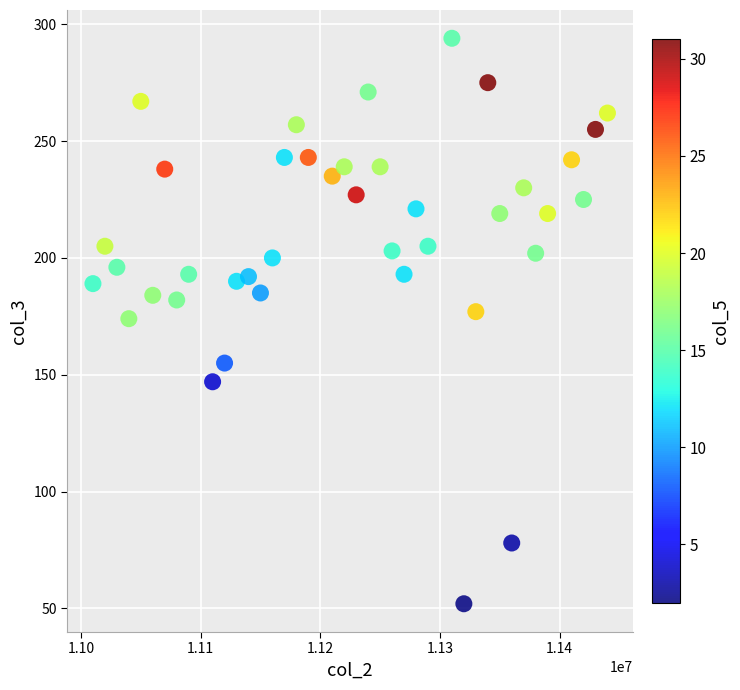

What is the range of X values (max minus min)?

430000